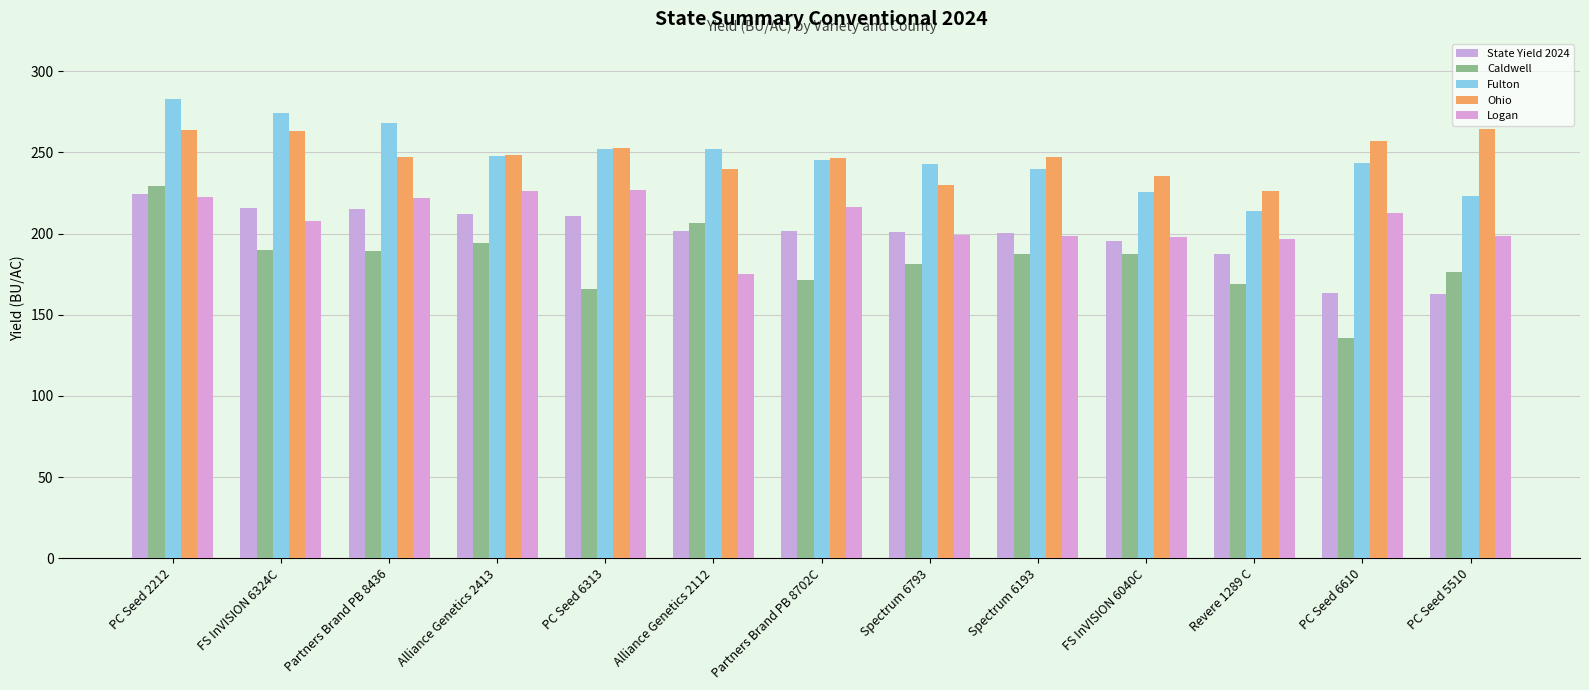

What is the maximum value for State Yield 2024?

224.2